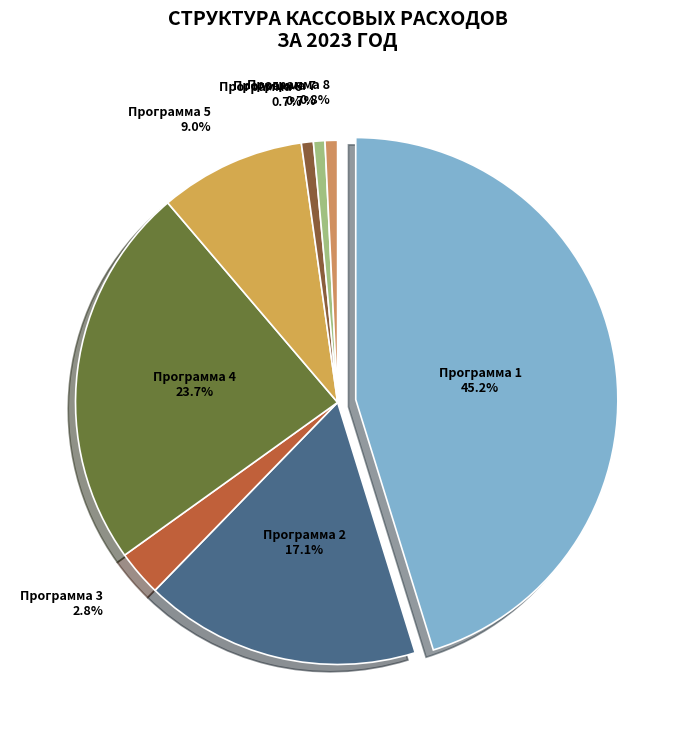

Is there a majority slice in this chart?

No